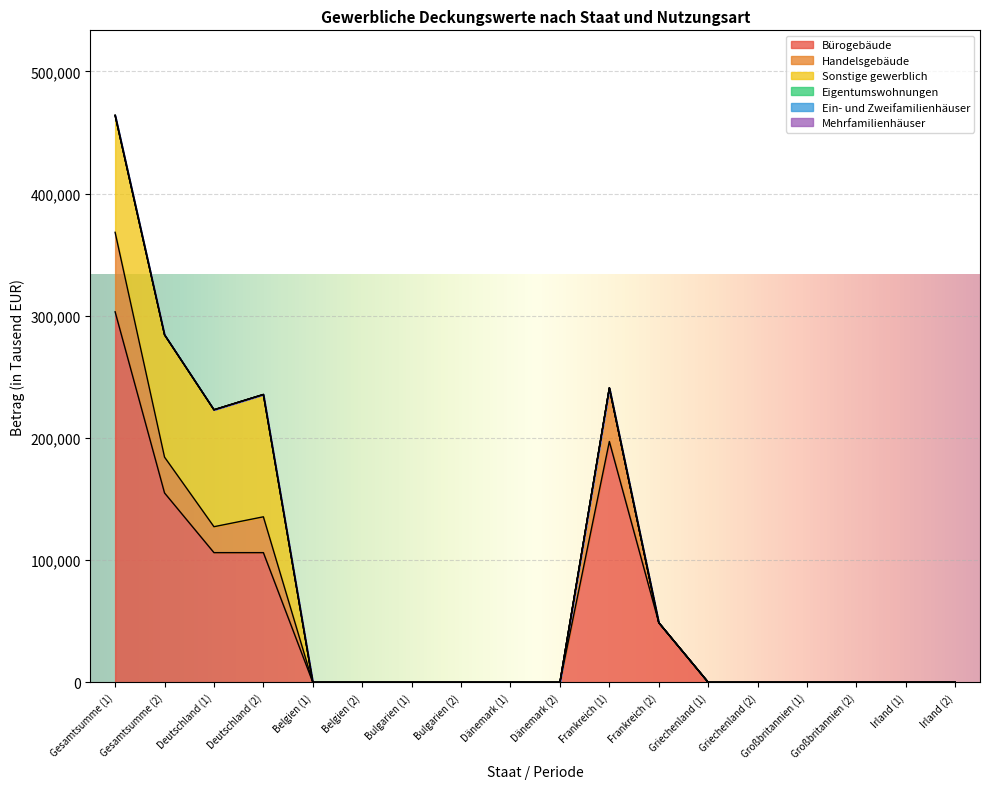

Which series has the widest spread of values?

Bürogebäude